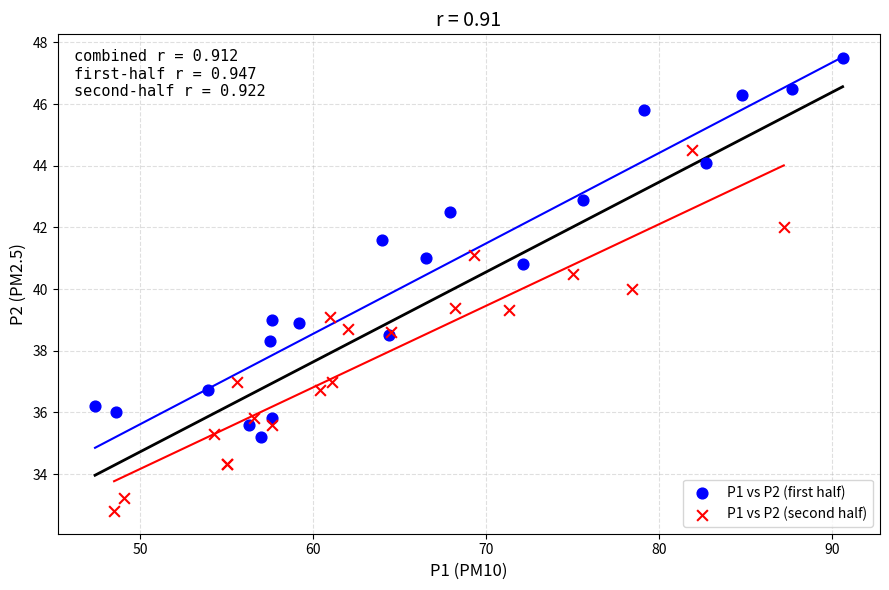

Which series has the largest Y range (max minus min)?

P1 vs P2 (first half)